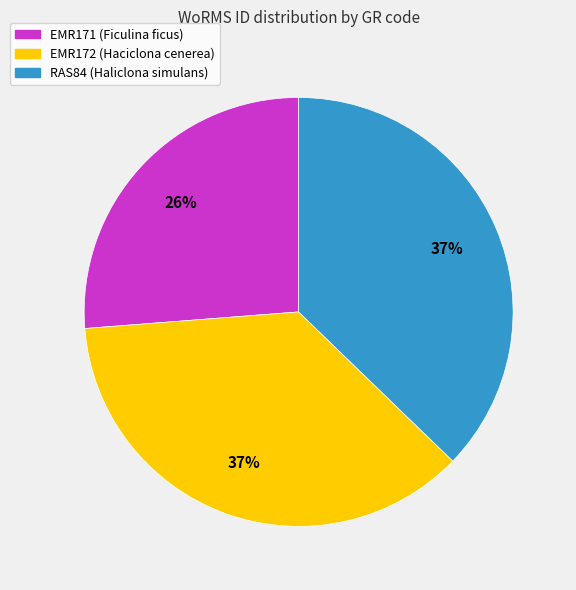

The EMR171 (Ficulina ficus) slice represents 20% of the pie. True or false?

False